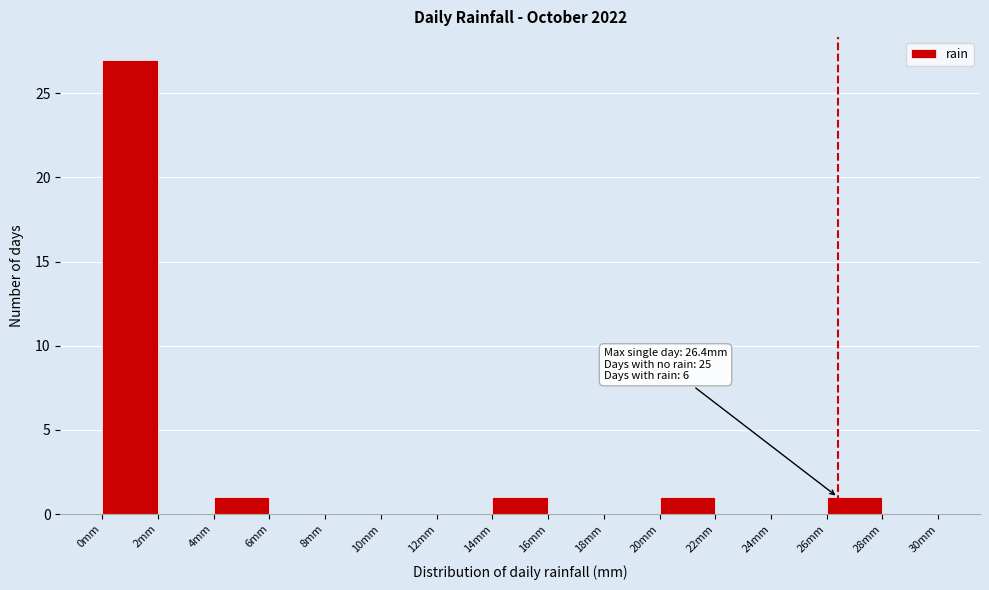

Over which range of the x-axis is the bar tallest?

0 to 2